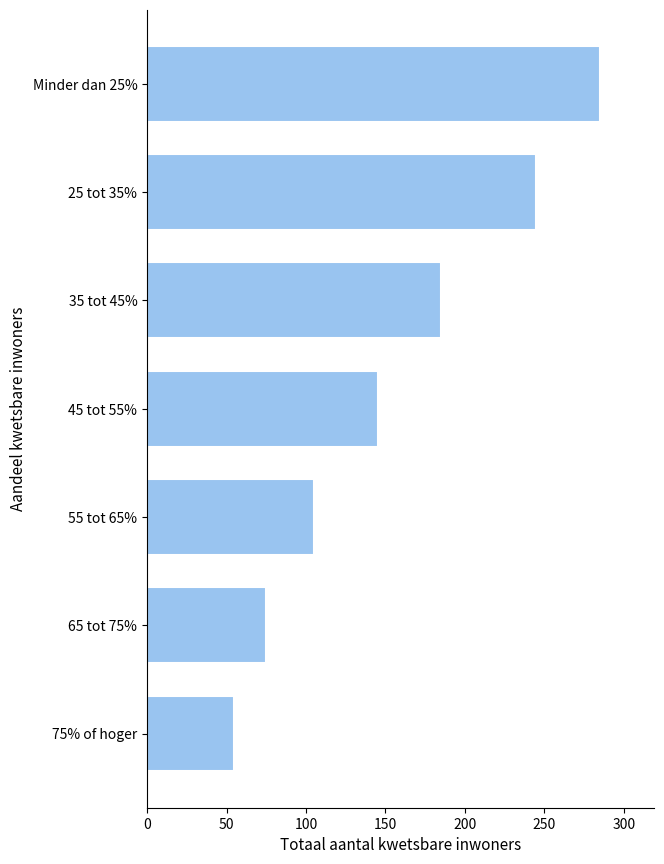

What is the difference between the maximum and minimum values?

230